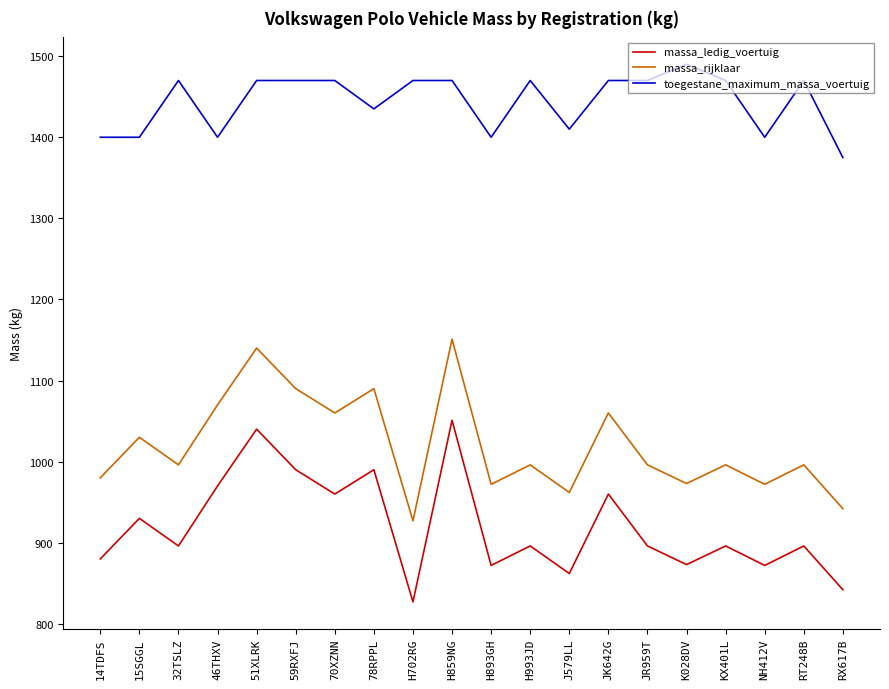

What is the difference between the maximum and minimum values in the massa_rijklaar series?

224